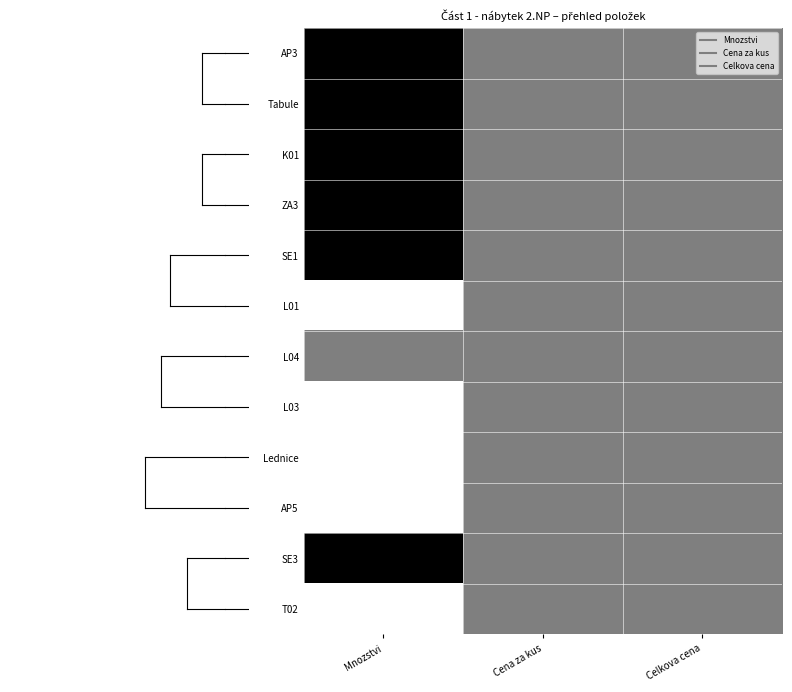

At how many categories does at least one series exceed 0?

3